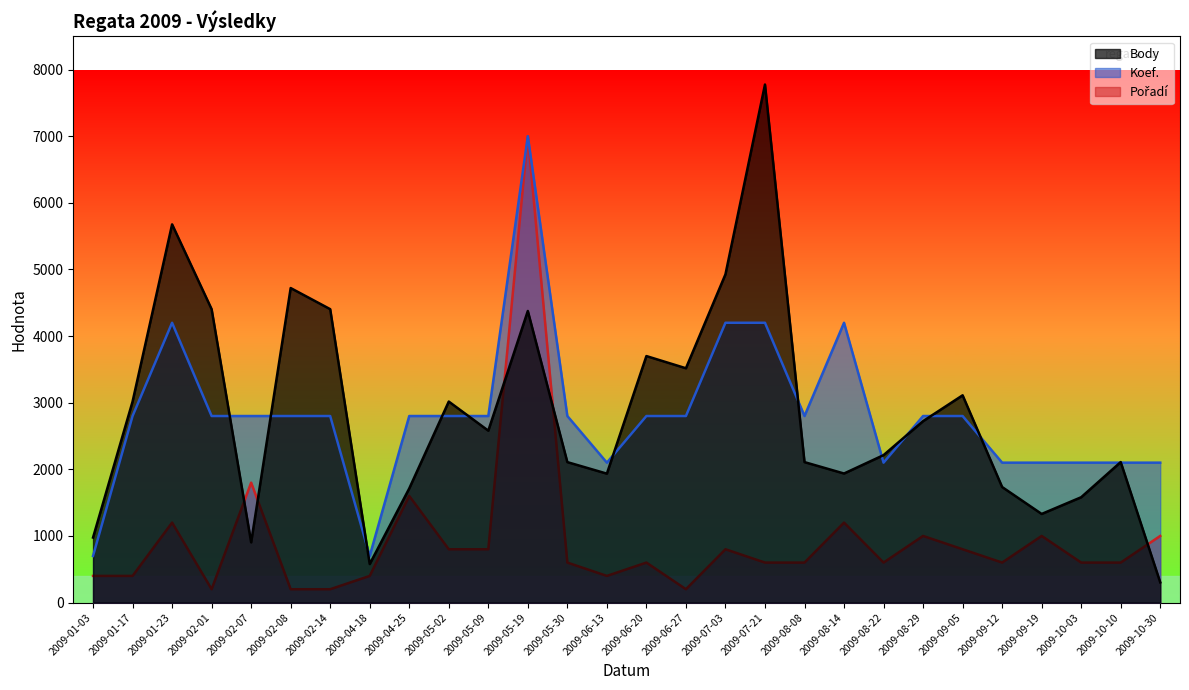

The Pořadí series shows 600 at 2009-08-08. True or false?

True